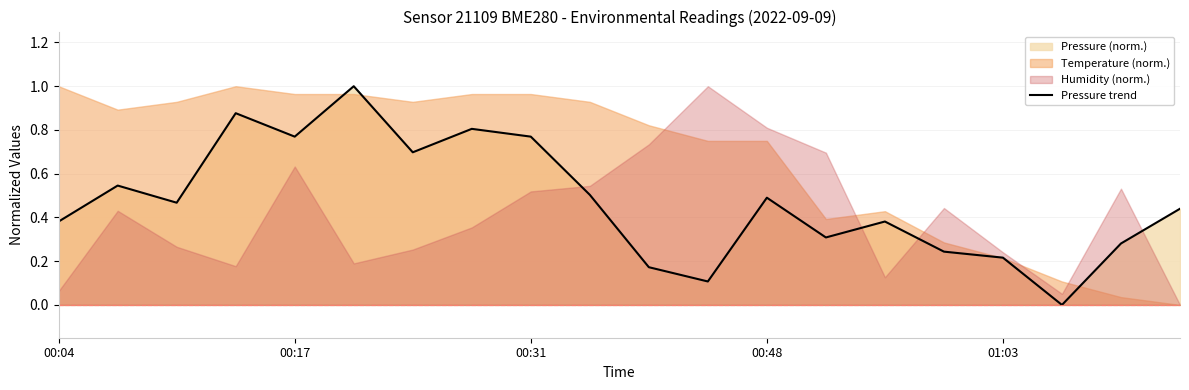

What is the highest value of the Pressure trend series?

1.0